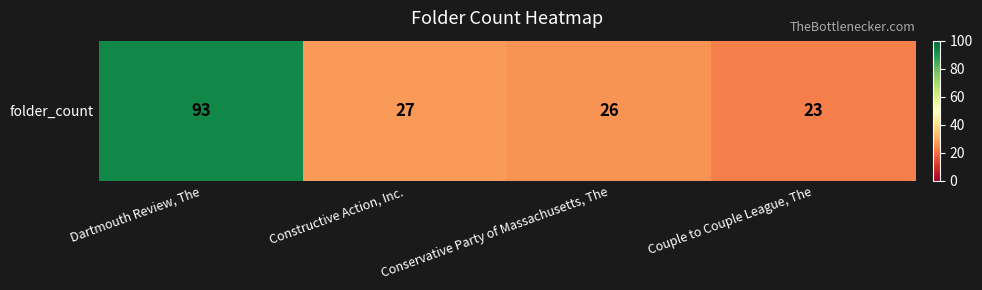

True or false: the data shows 33 at Couple to Couple League, The.

False